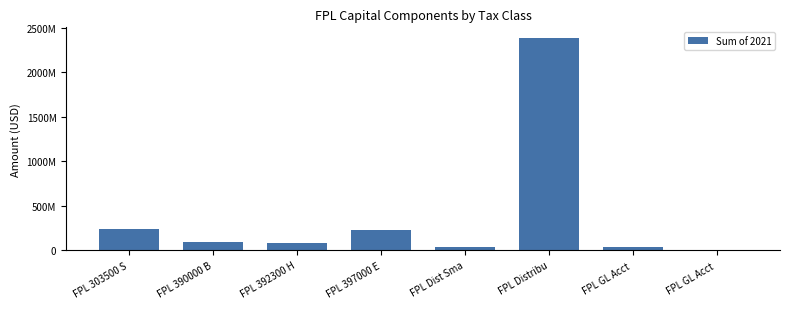

Rank the categories by value from lowest to highest.

FPL GL Acct , FPL GL Acct , FPL Dist Sma, FPL 392300 H, FPL 390000 B, FPL 397000 E, FPL 303500 S, FPL Distribu